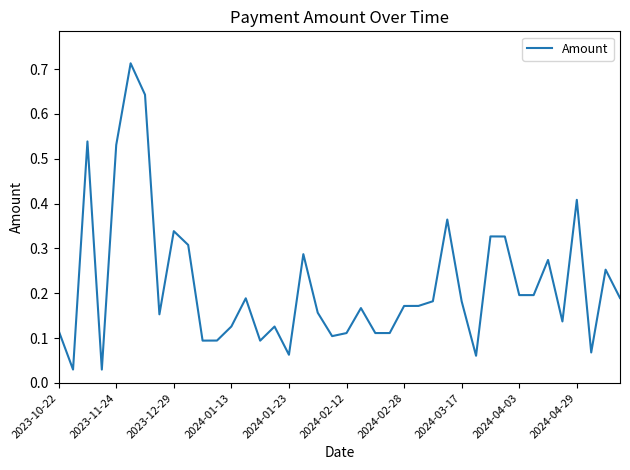

True or false: the data shows 0.2 at 2024-04-29.

False